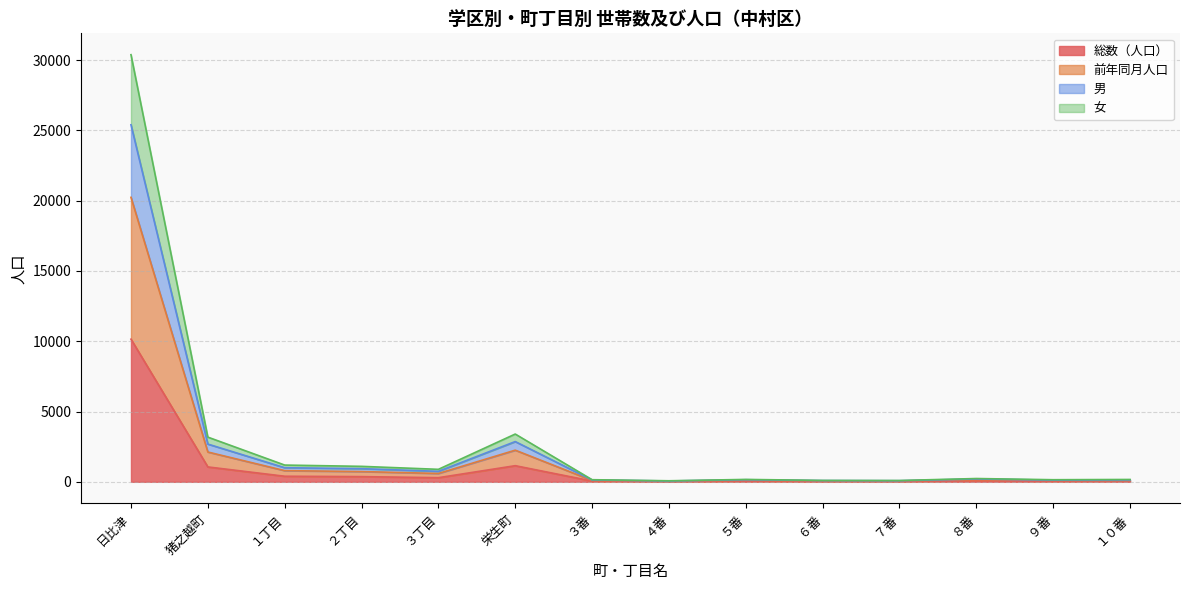

Does the chart display data point markers on the line(s)?

No